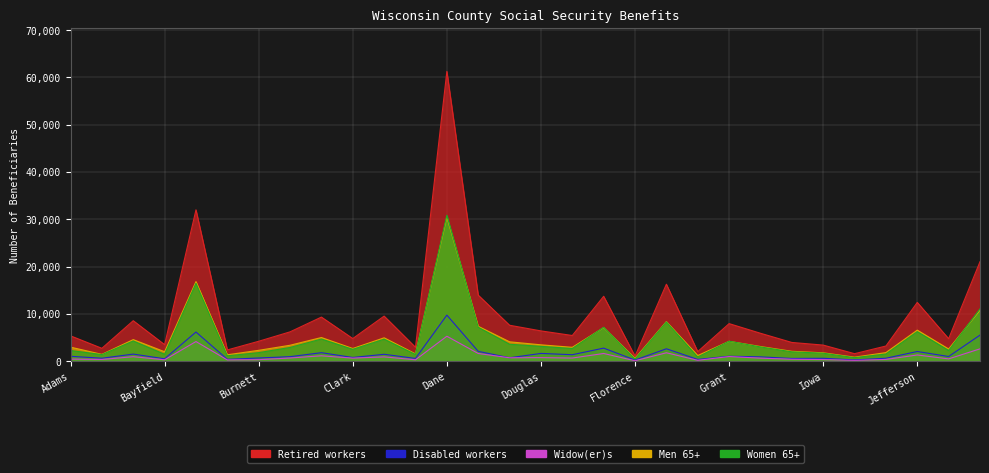

List the labels in order of Men 65+ value, smallest first.

Florence, Iron, Forest, Buffalo, Ashland, Crawford, Iowa, Jackson, Bayfield, Green Lake, Burnett, Juneau, Clark, Dunn, Adams, Green, Calumet, Douglas, Door, Grant, Barron, Columbia, Chippewa, Jefferson, Eau Claire, Dodge, Fond du Lac, Kenosha, Brown, Dane